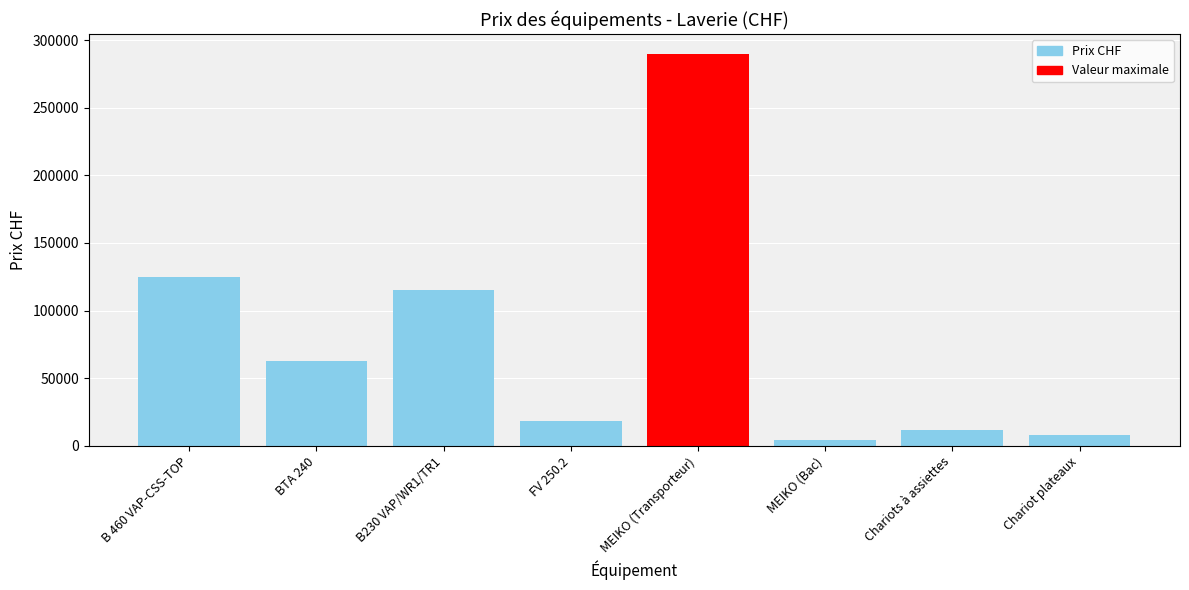

What is the label of the 2nd bar from the left?

BTA 240